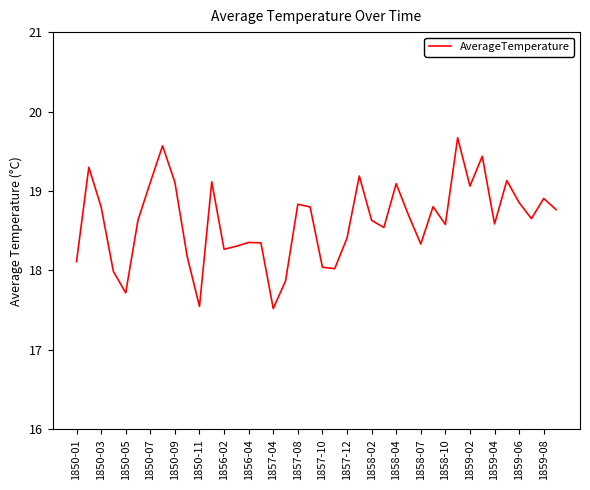

How many interior local valleys (lower than both neighbors) does the data have?

11